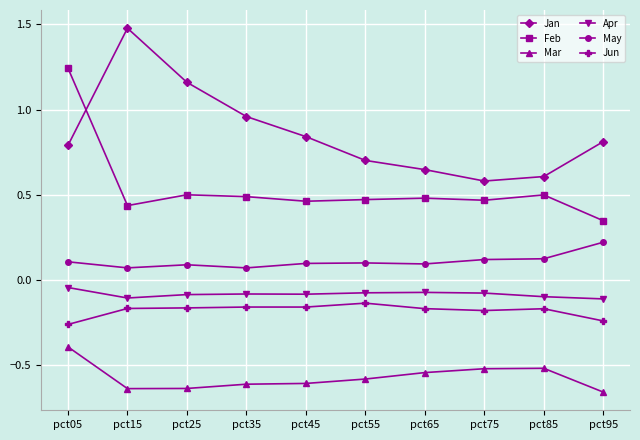

What is the difference between the highest and lowest values at pct05?

1.6